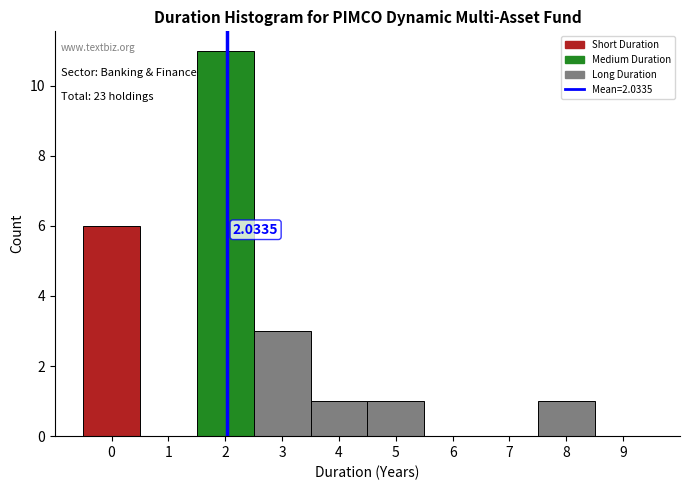

Which range on the x-axis has the tallest bar?

1.5 to 2.5